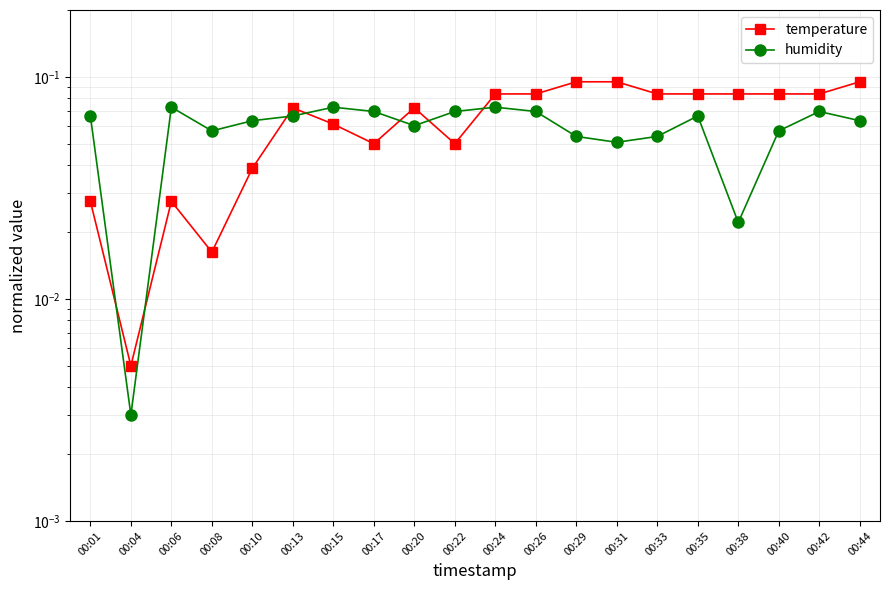

Does the chart have visible grid lines?

Yes